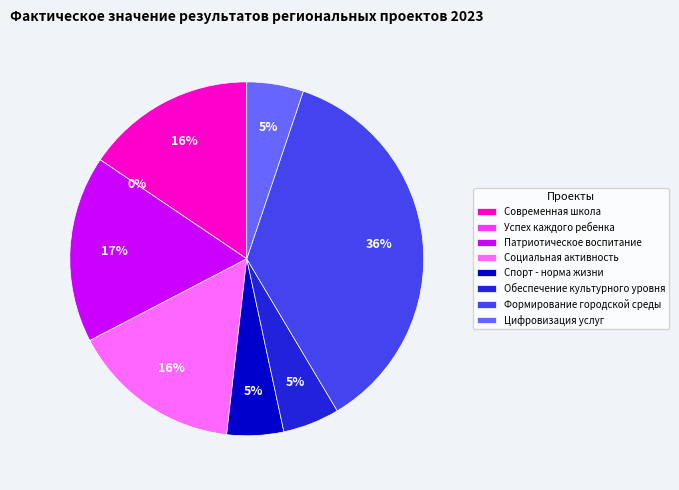

What is the smallest slice in the pie chart?

Успех каждого ребенка